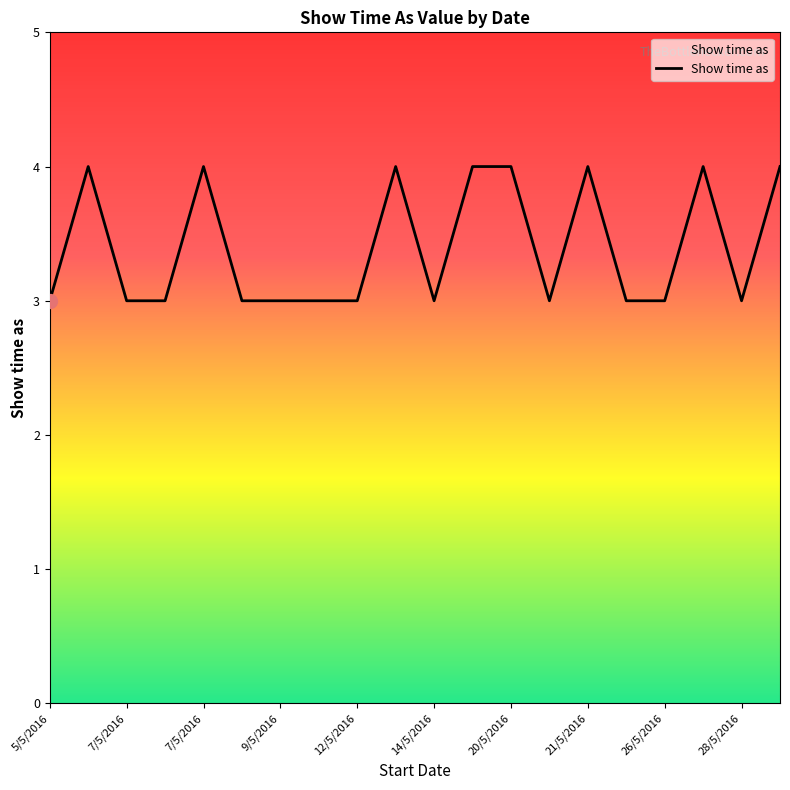

True or false: there are more than 0 points higher than both neighbors.

True